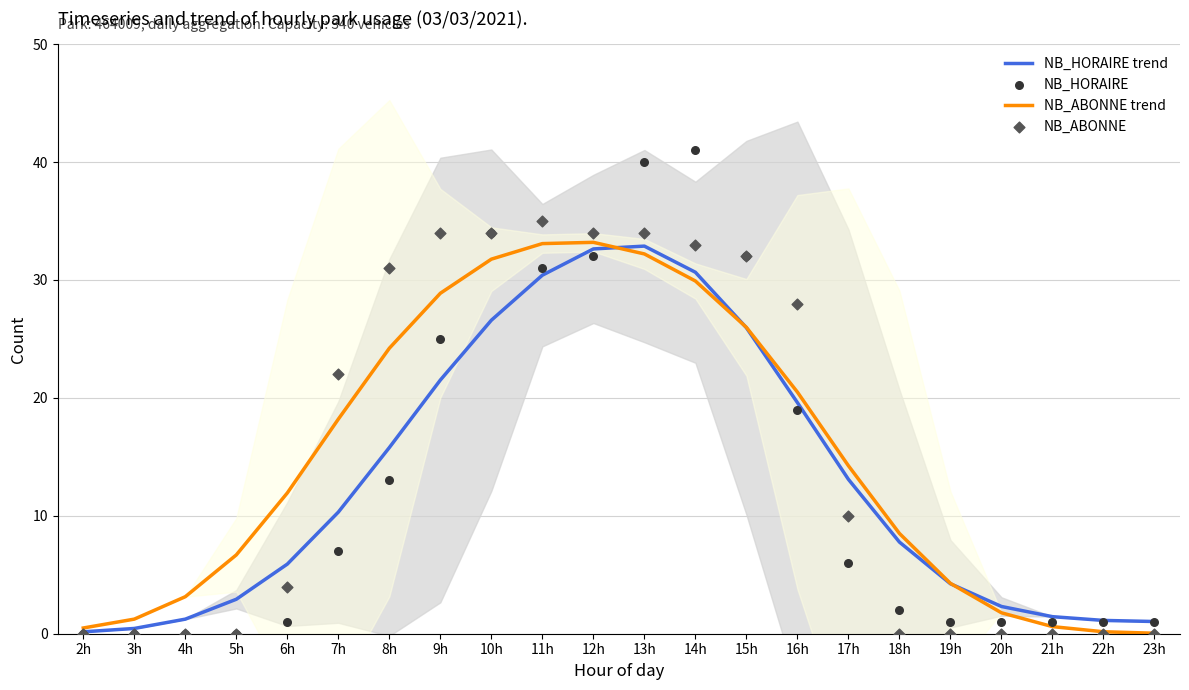

Which series reaches the minimum Y coordinate?

NB_HORAIRE